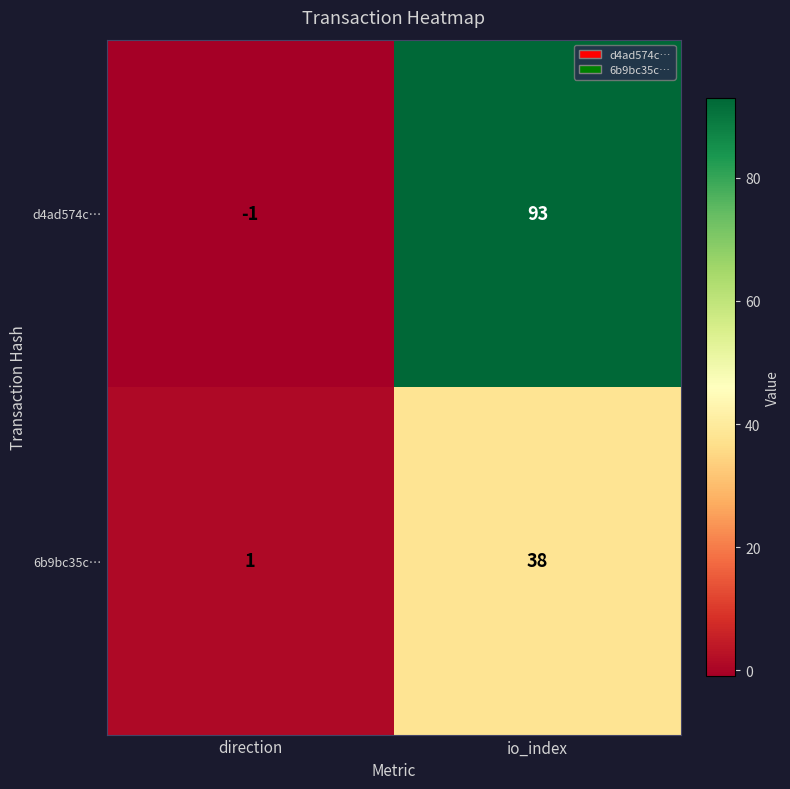

How many series are shown in this chart?

2